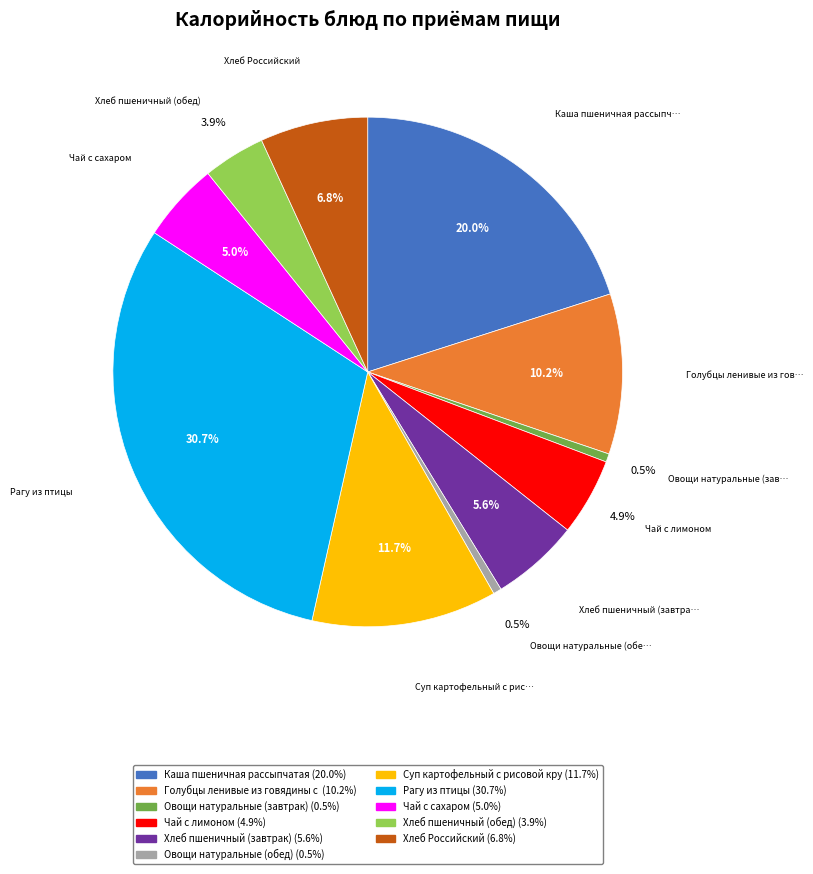

Does any single category account for the majority?

No